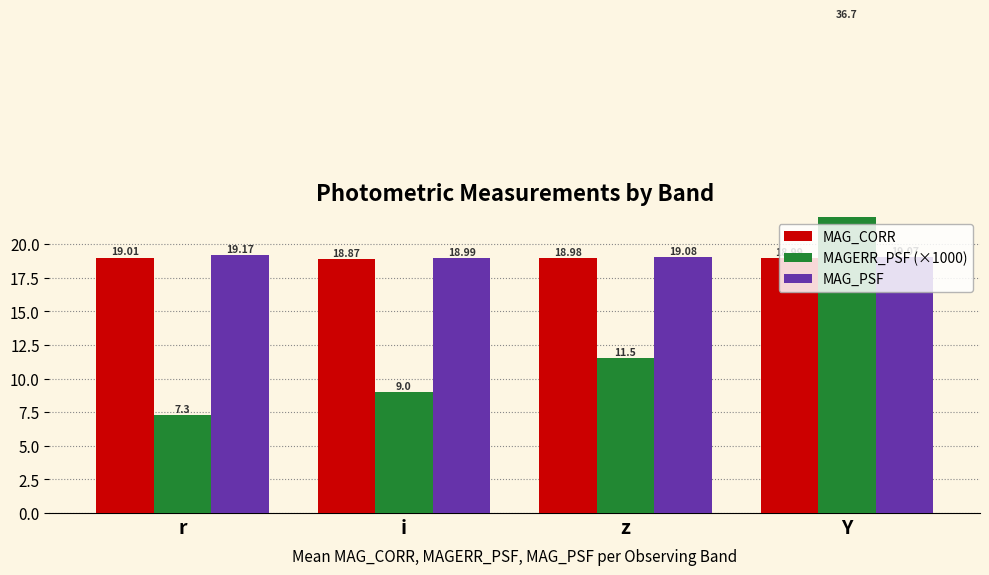

What is the average value of the MAG_PSF series?

19.1